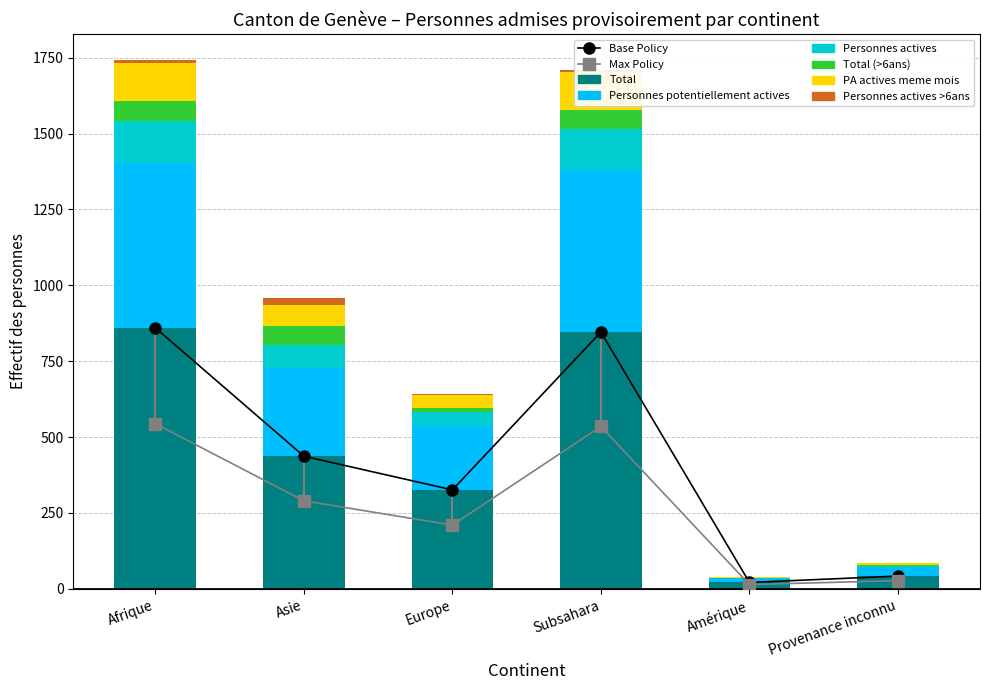

How many data points in PA actives meme mois are less than 68?

3